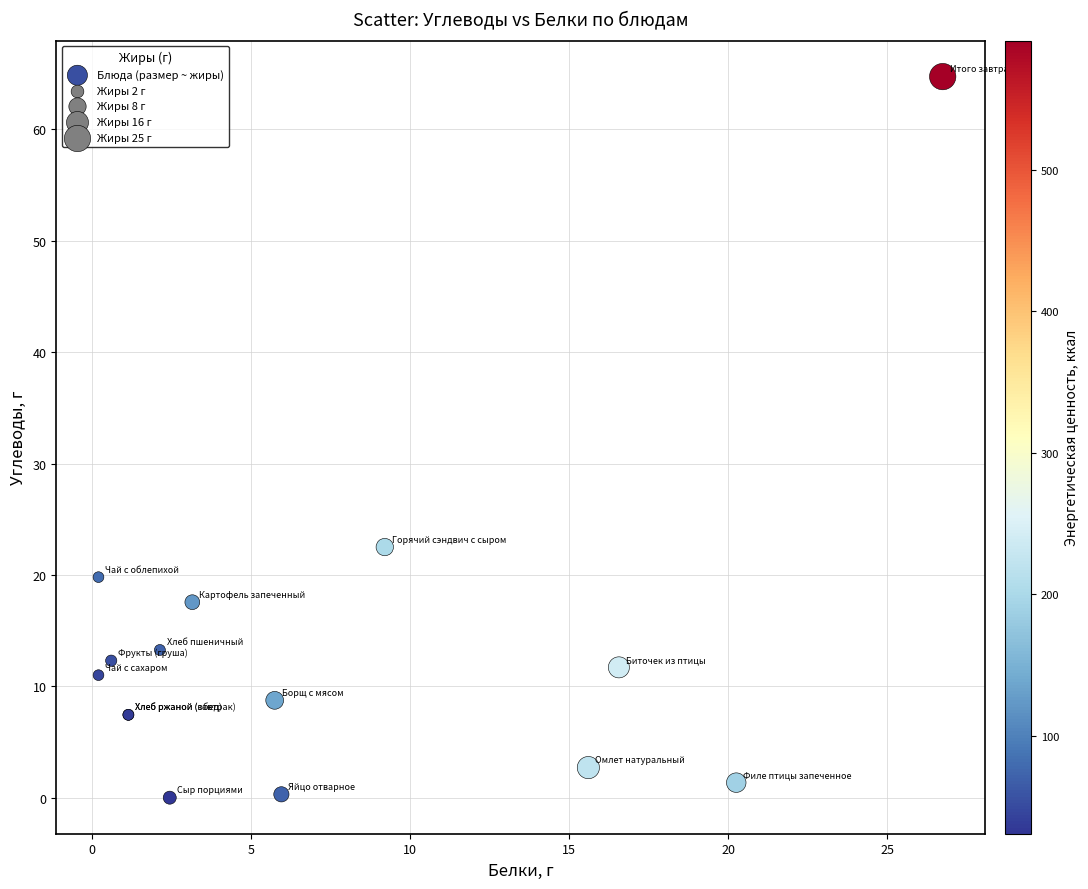

What Y value in the scatter plot is closest to 32?

22.5